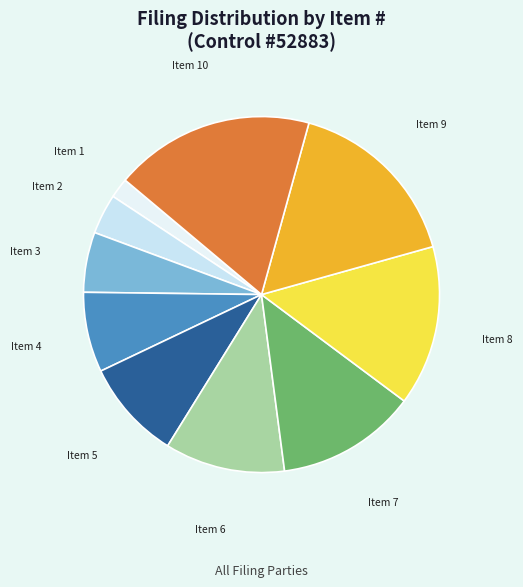

Between Item 3 and Item 2, which is larger?

Item 3